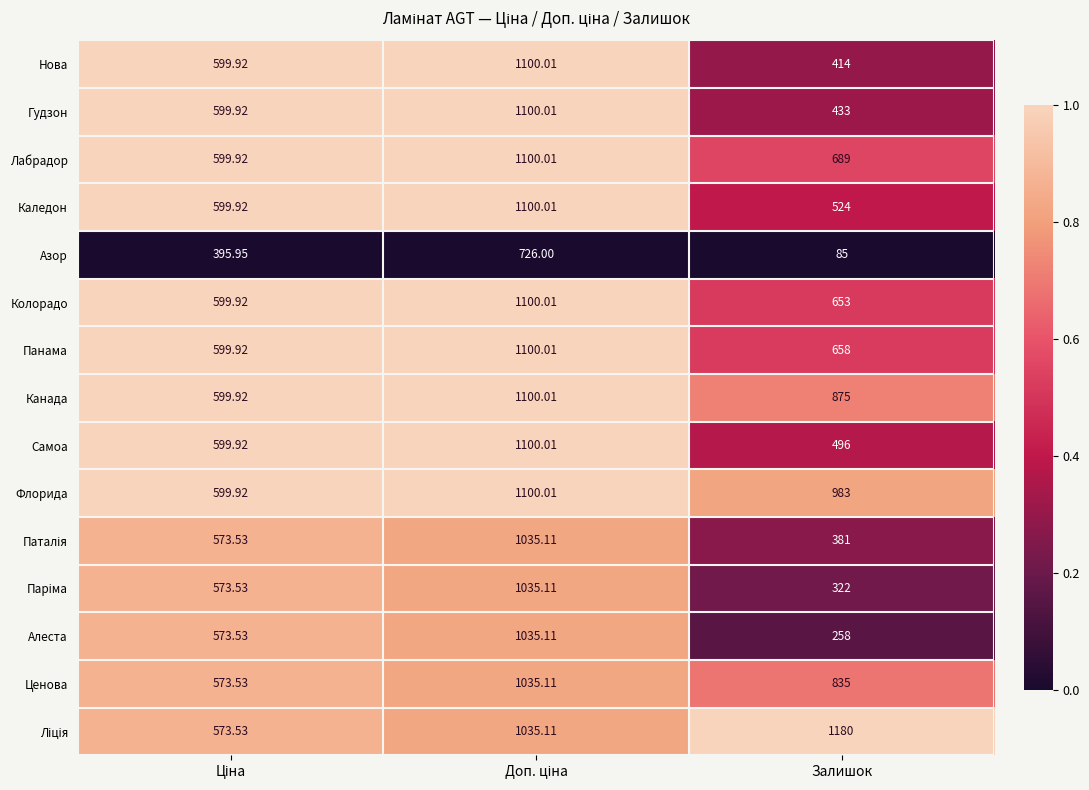

At which category does the chart reach its peak across all series?

Залишок